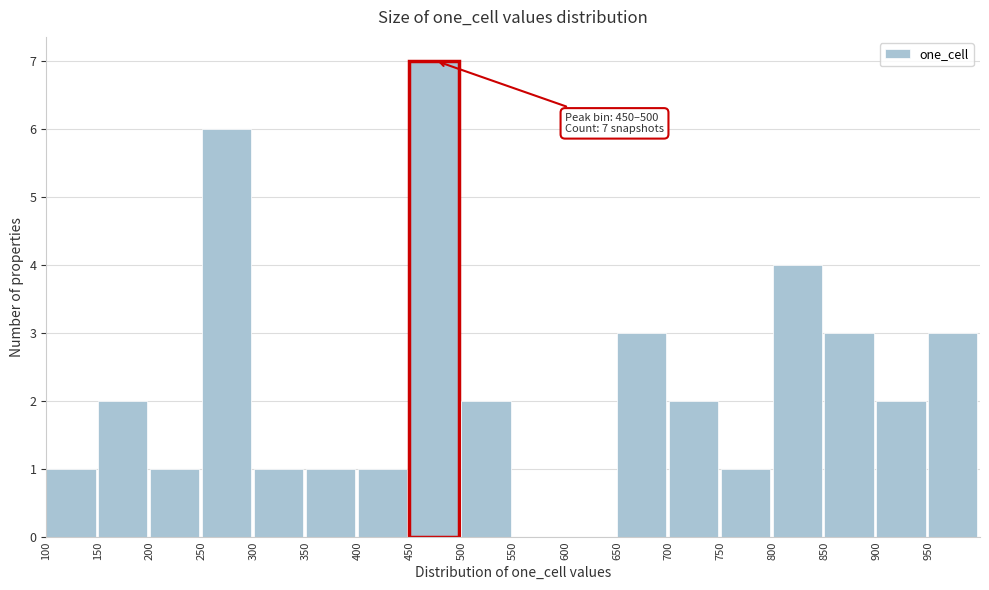

Which range on the x-axis has the tallest bar?

450 to 500